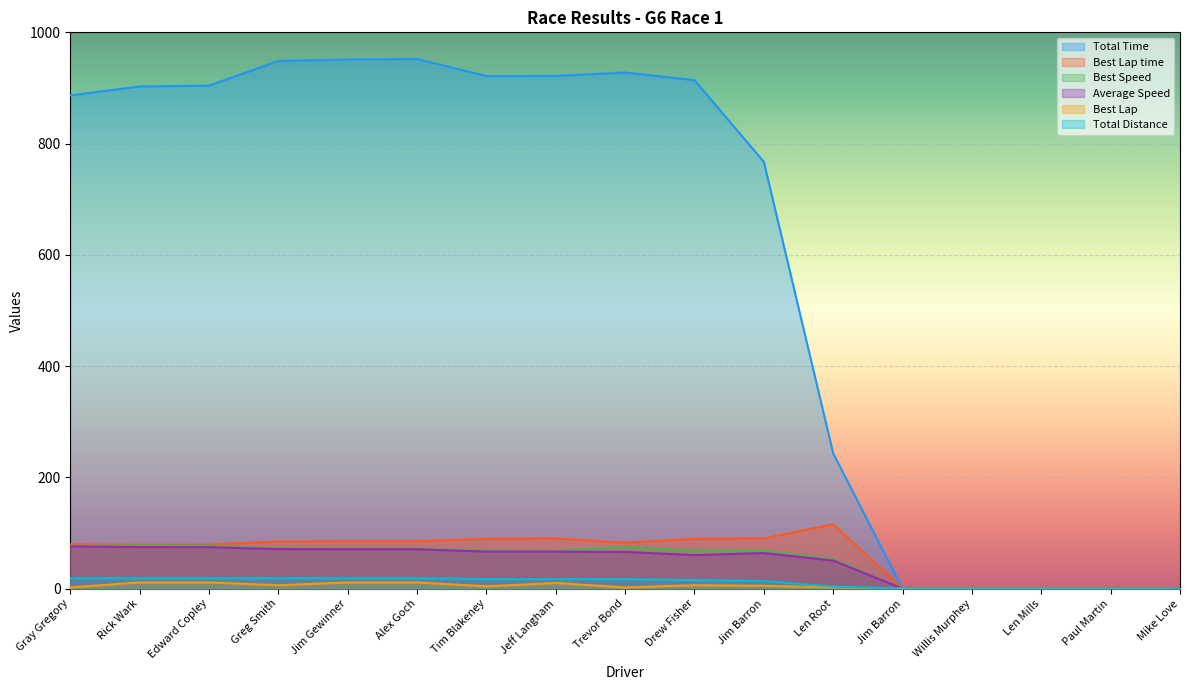

How many data points in Best Lap time are above 82?

9